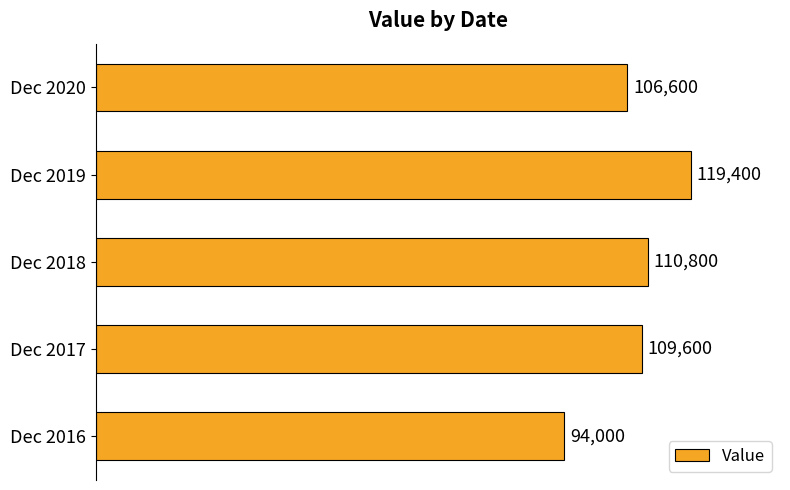

What is the difference between the values at Dec 2019 and Dec 2018?

8600